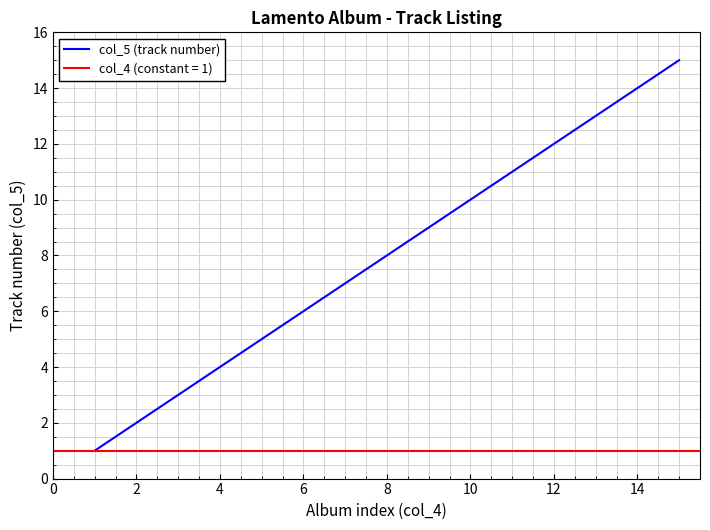

Reading right to left, list all the values displayed in this chart.

15	14	13	12	11	10	9	8	7	6	5	4	3	2	1